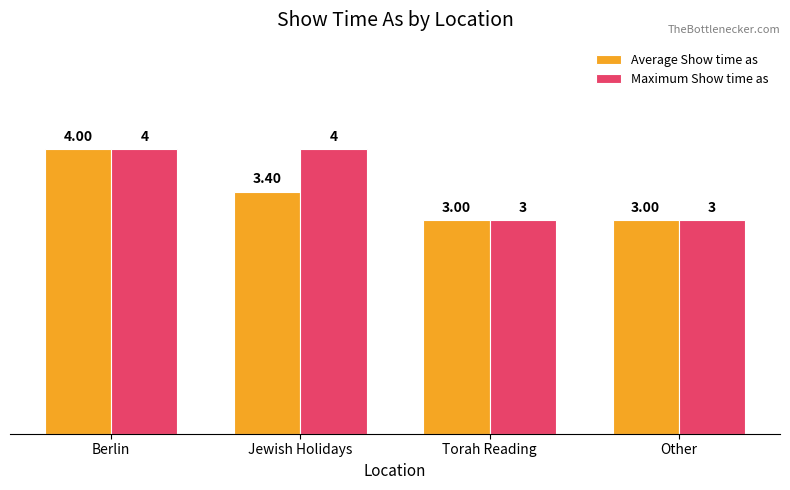

Reading left to right, extract all data points from this chart.

Average Show time as: Berlin=4.0	Jewish Holidays=3.4	Torah Reading=3.0	Other=3.0
Maximum Show time as: Berlin=4.0	Jewish Holidays=4.0	Torah Reading=3.0	Other=3.0